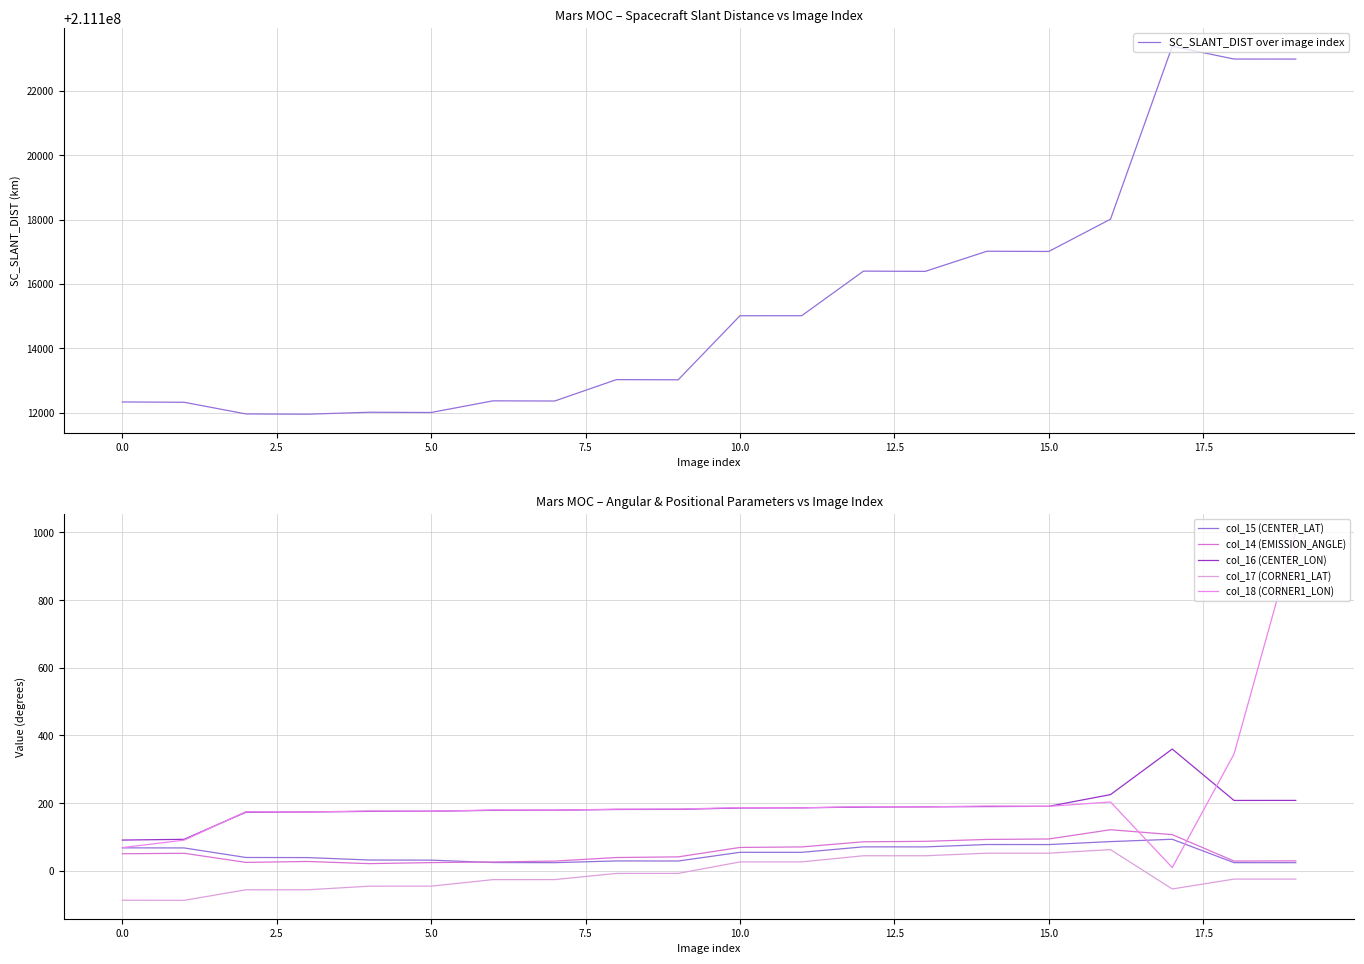

What is the highest value of the SC_SLANT_DIST over image index series?

211123384.5